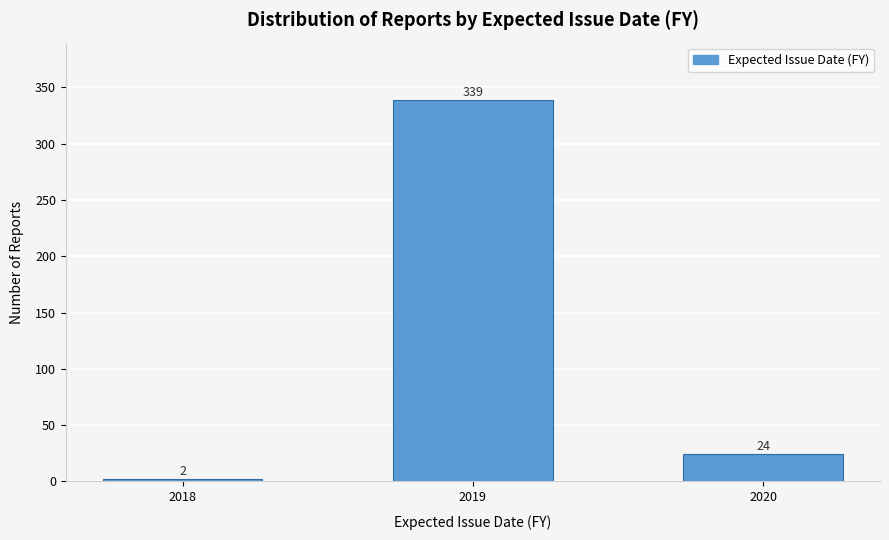

Reading left to right, what are all the values shown in this chart?

2	339	24